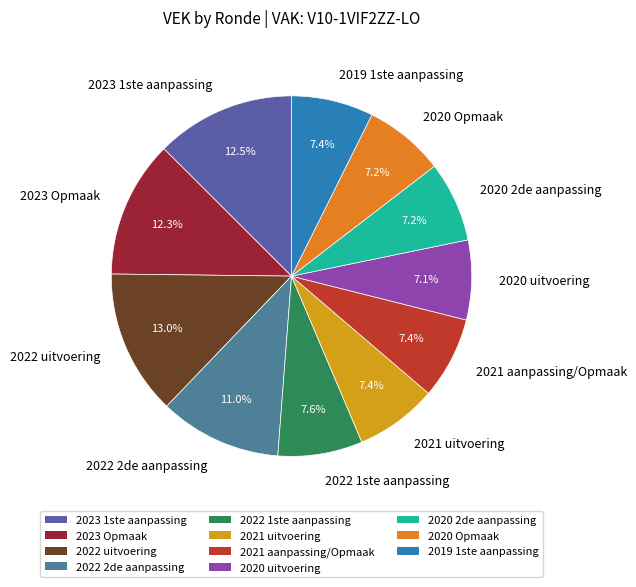

To the nearest percent, what is the difference between the 2022 1ste aanpassing and 2022 uitvoering slice percentages?

5%